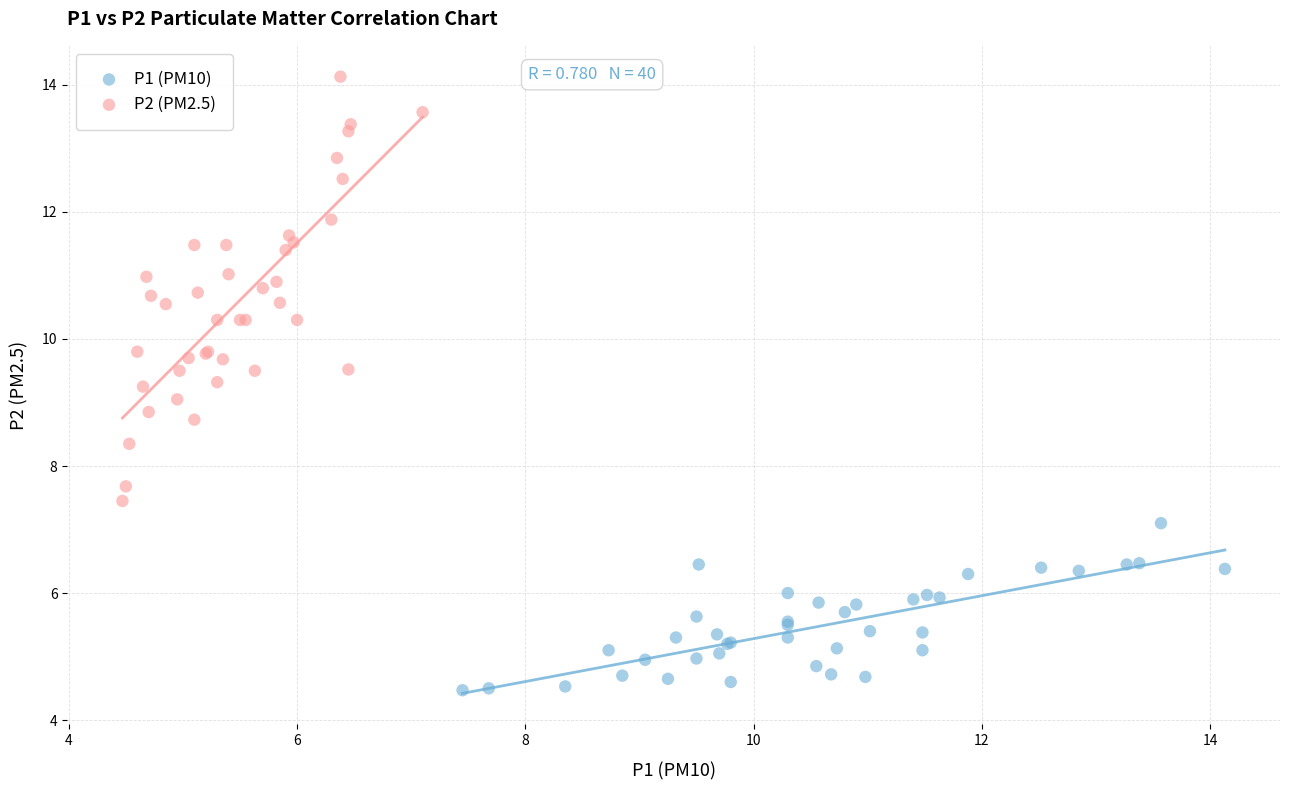

Which series contains the highest Y value?

P2 (PM2.5)